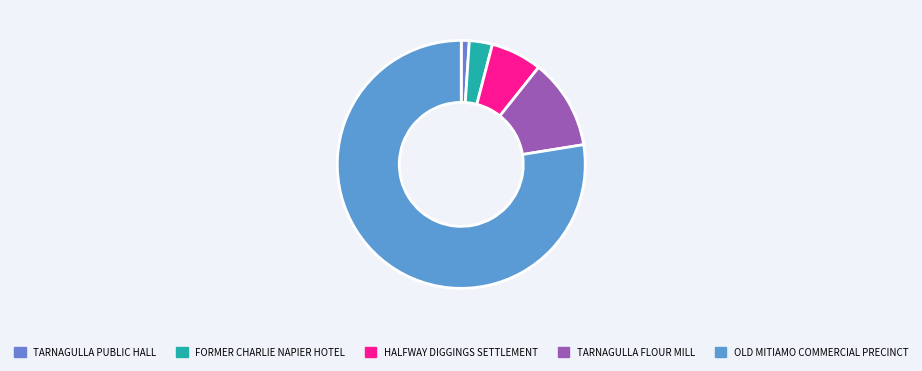

Is it true that TARNAGULLA FLOUR MILL is 5% of the pie?

False